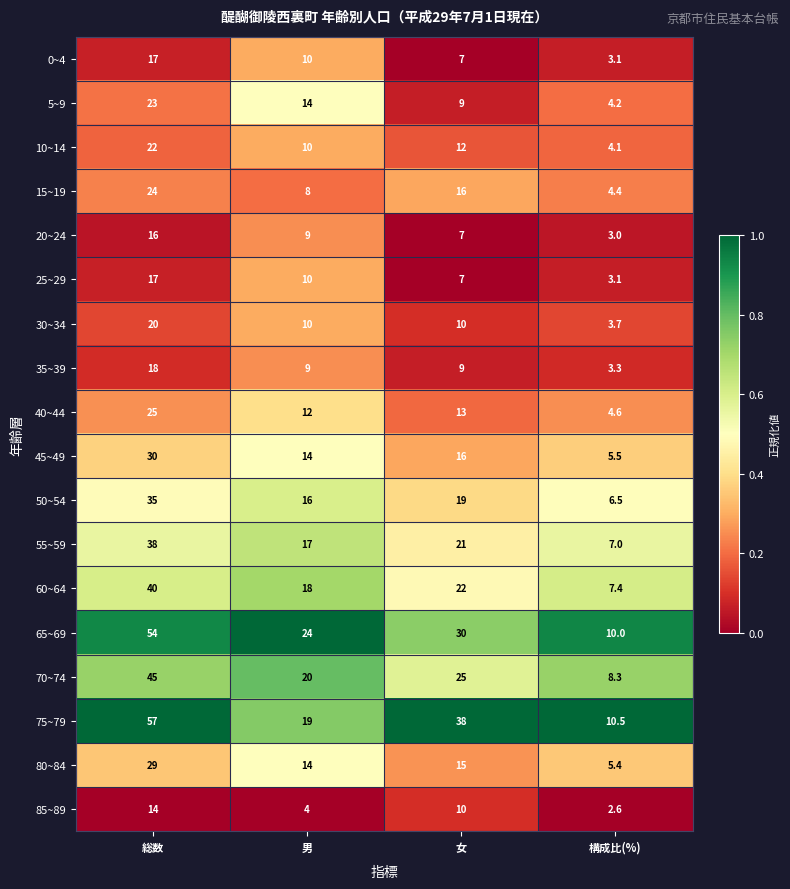

Which series has the largest total across all categories?

75~79